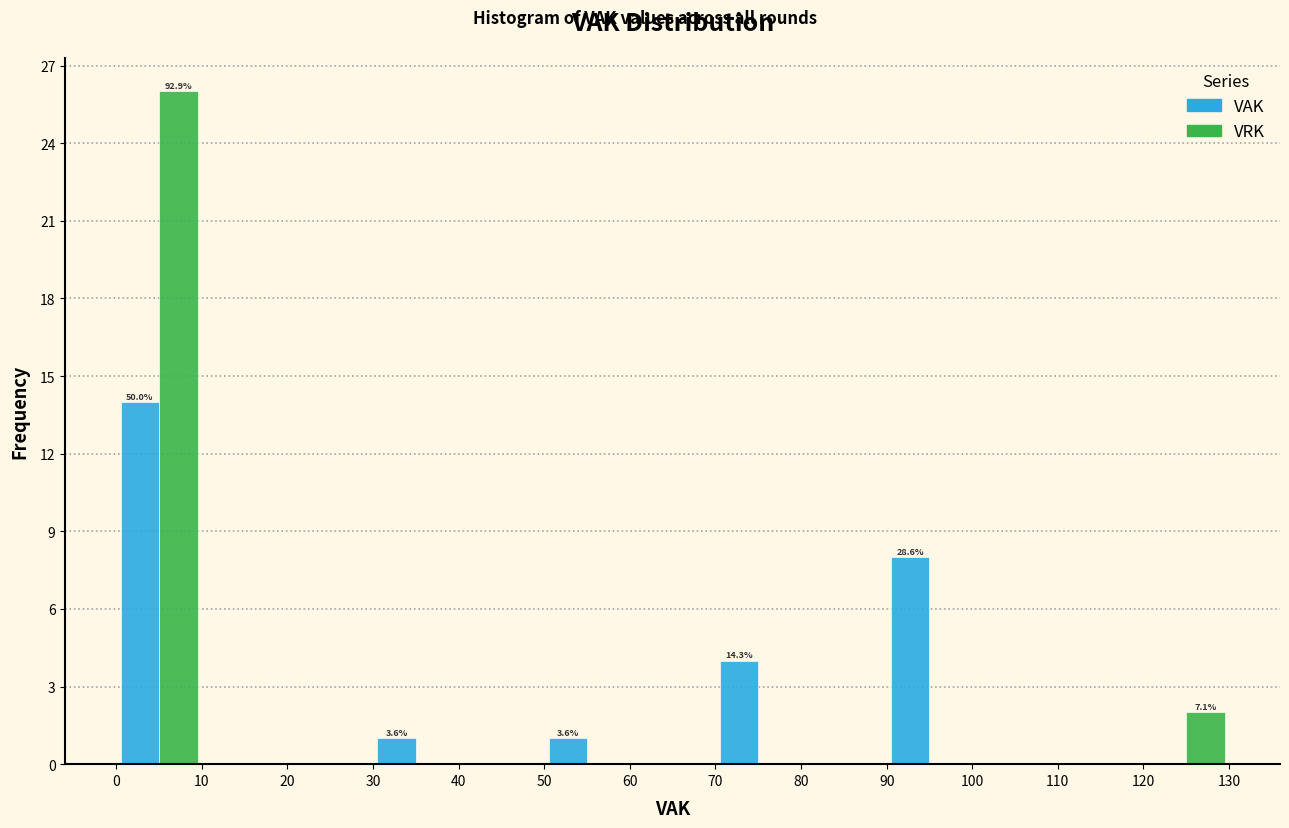

In the VRK series, which range on the x-axis has the tallest bar?

0 to 10